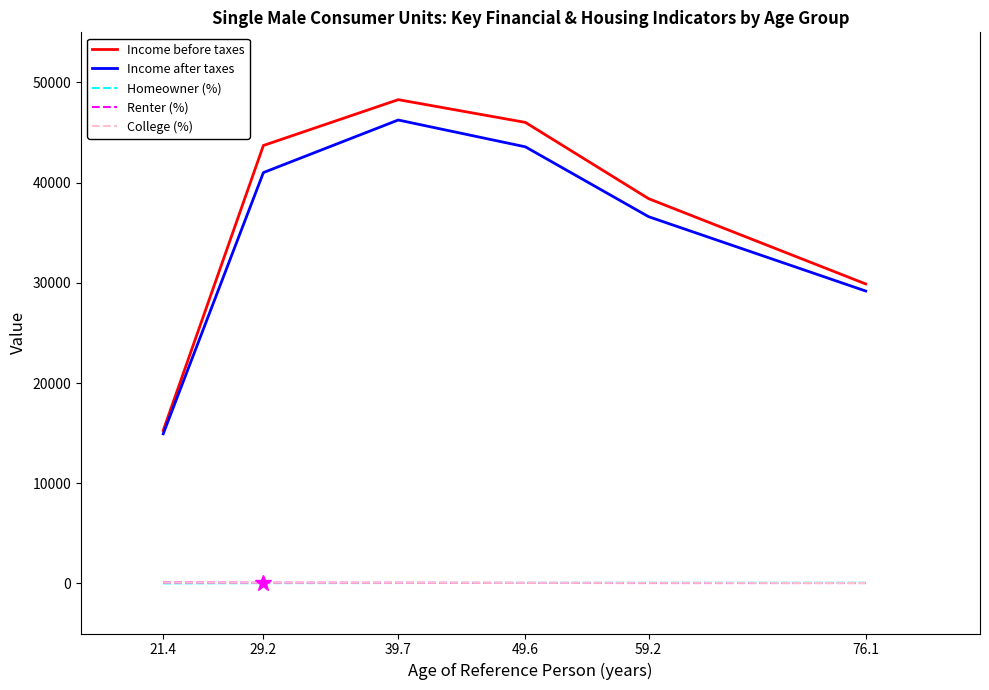

Which series has the largest range (max minus min)?

Income before taxes